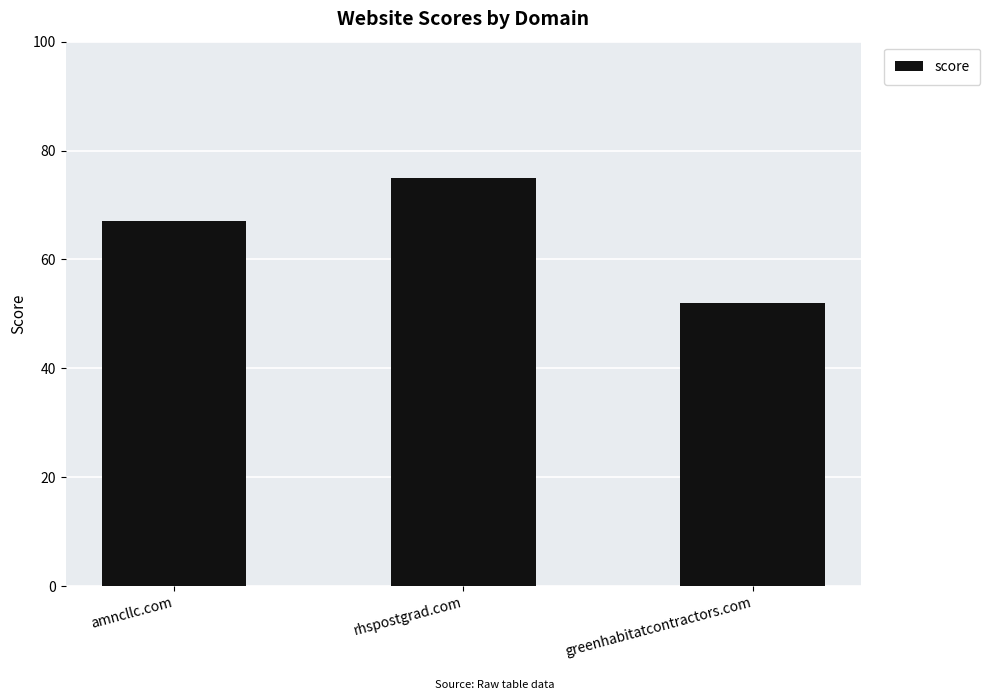

Read the value at greenhabitatcontractors.com.

52